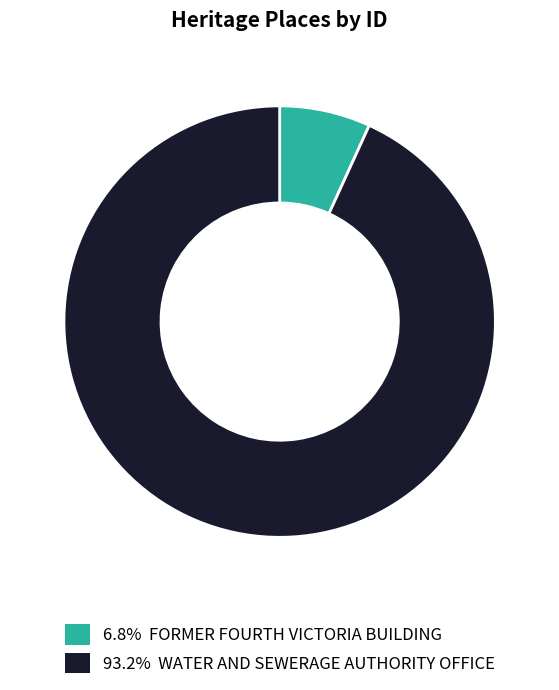

Is there a majority slice in this chart?

Yes